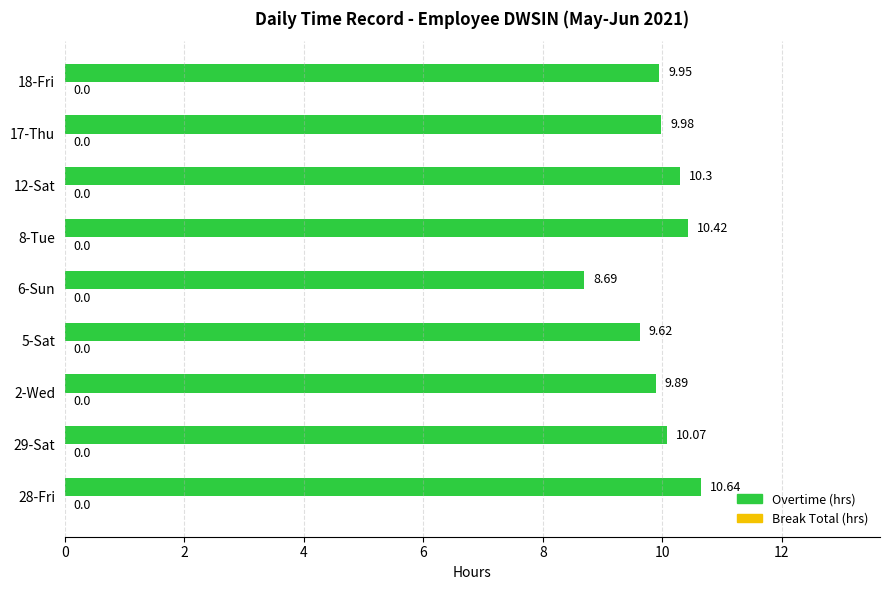

Rank the categories by value from lowest to highest.

6-Sun, 5-Sat, 2-Wed, 18-Fri, 17-Thu, 29-Sat, 12-Sat, 8-Tue, 28-Fri